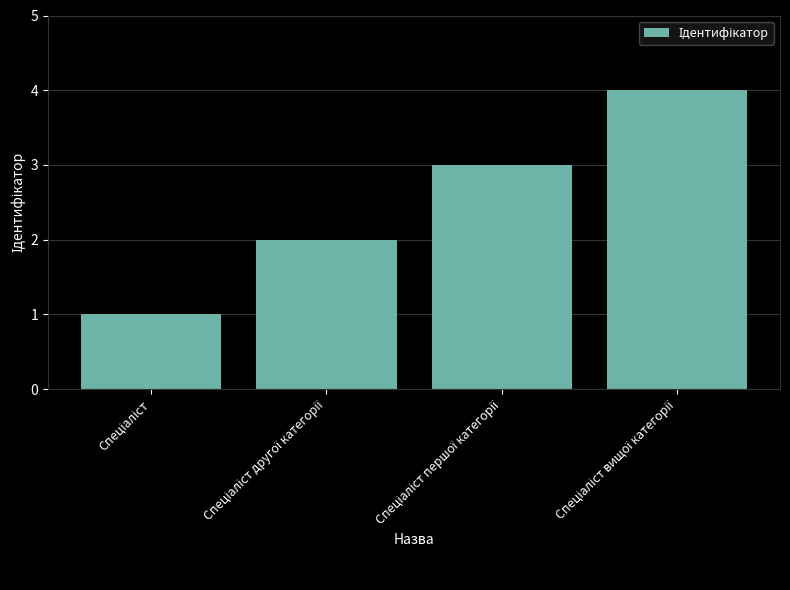

What is the greatest value displayed?

4